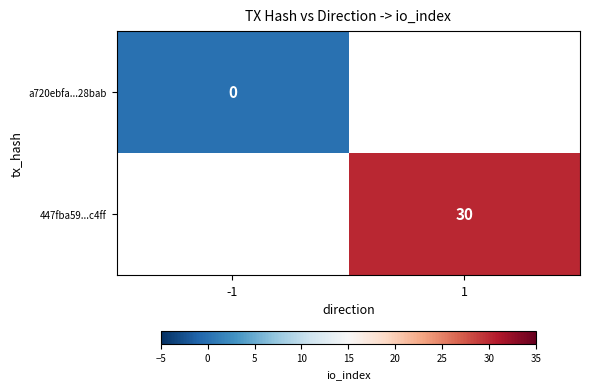

True or false: 447fba59...c4ff has a value of 48 at 1.

False